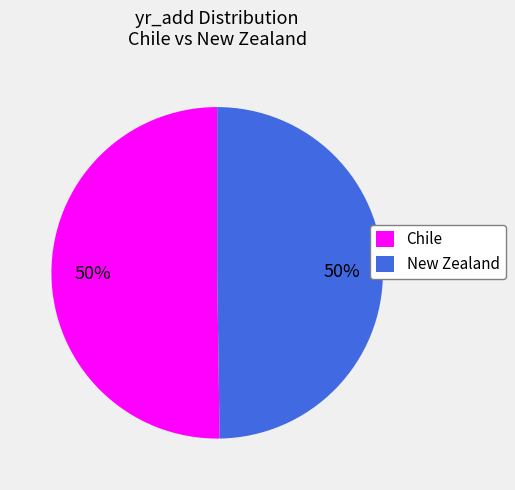

Count the number of slices in the pie.

2